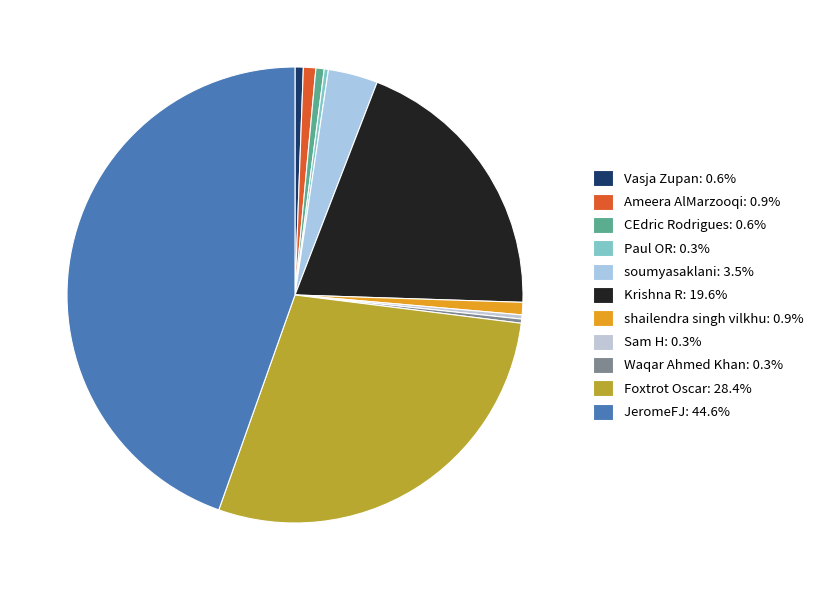

What is the smallest slice in the pie chart?

Paul OR